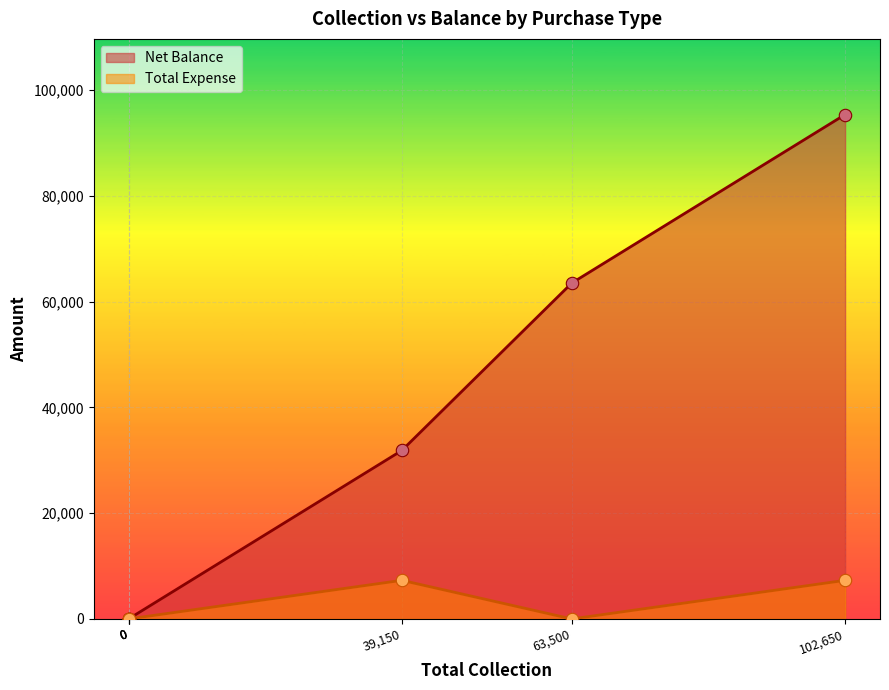

What are all the series names shown in the legend?

Net Balance, Total Expense